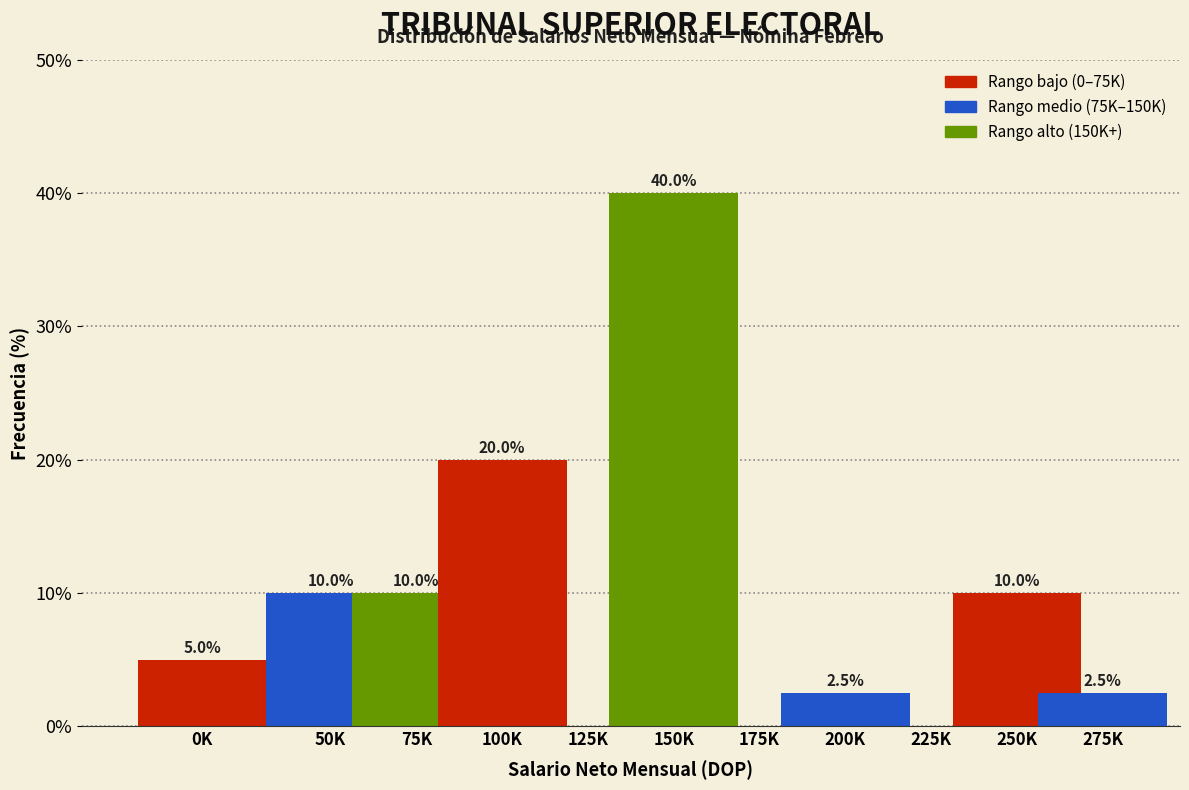

Reading left to right, list all the values displayed in this chart.

0K=5.0	50K=10.0	75K=10.0	100K=20.0	125K=0.0	150K=40.0	175K=0.0	200K=2.5	225K=0.0	250K=10.0	275K=2.5